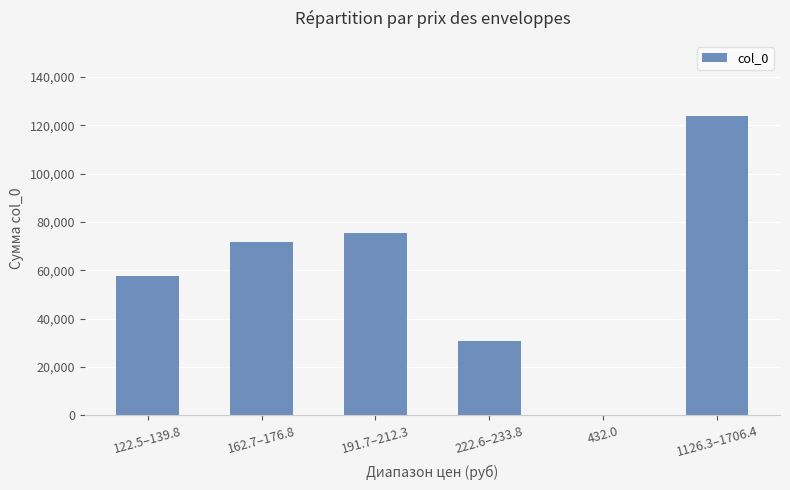

What is the greatest value displayed?

123997